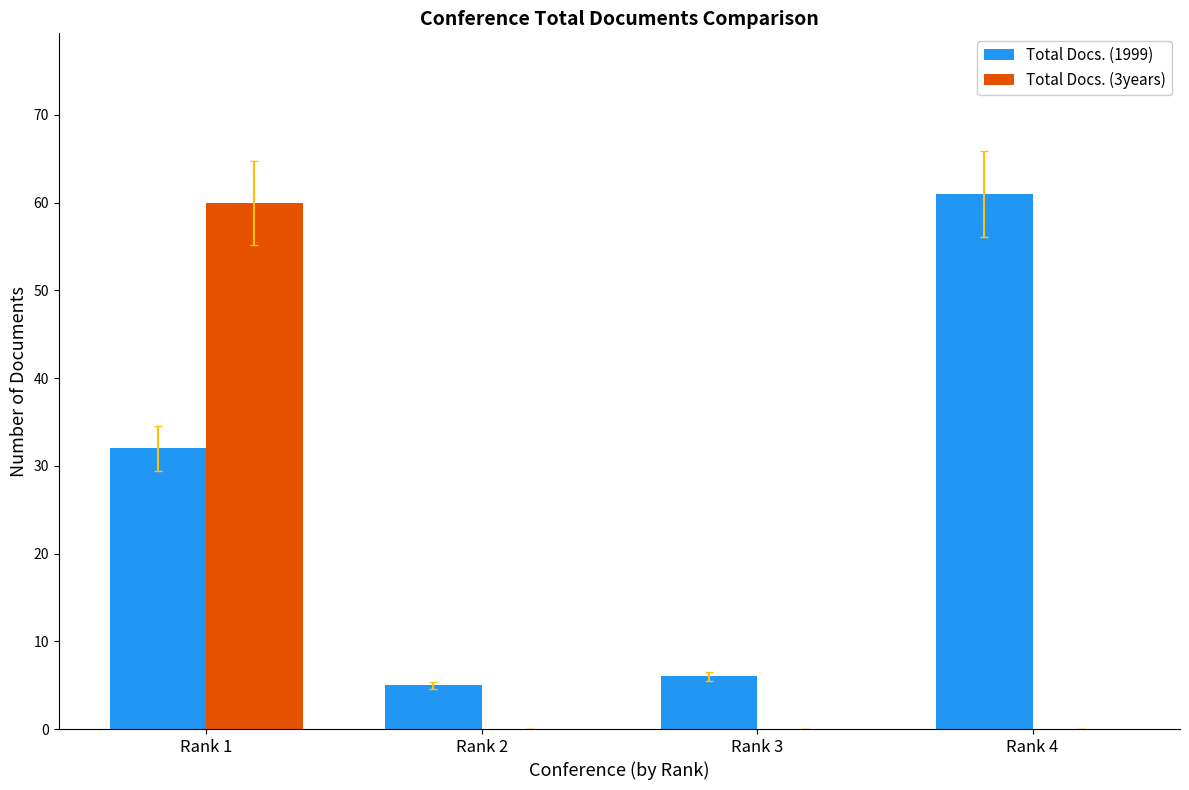

Count the number of data series in this chart.

2